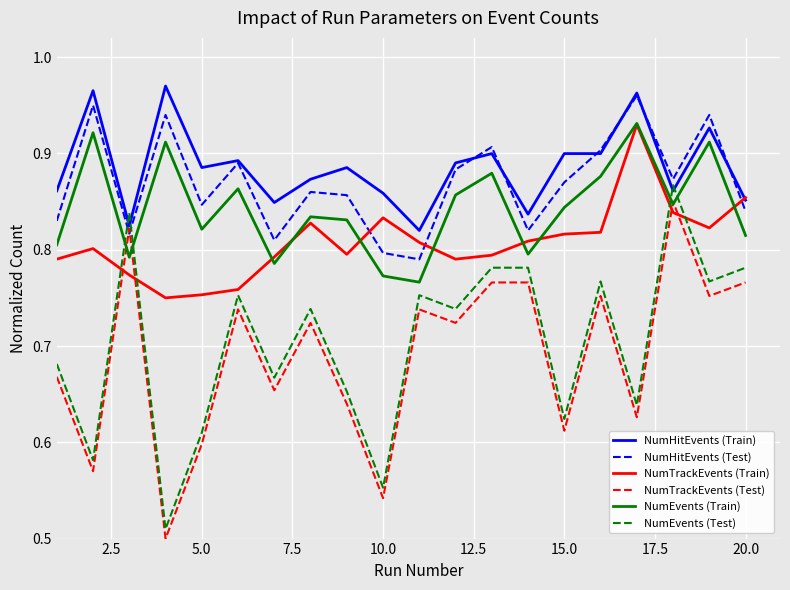

How many lines are shown in the chart?

6